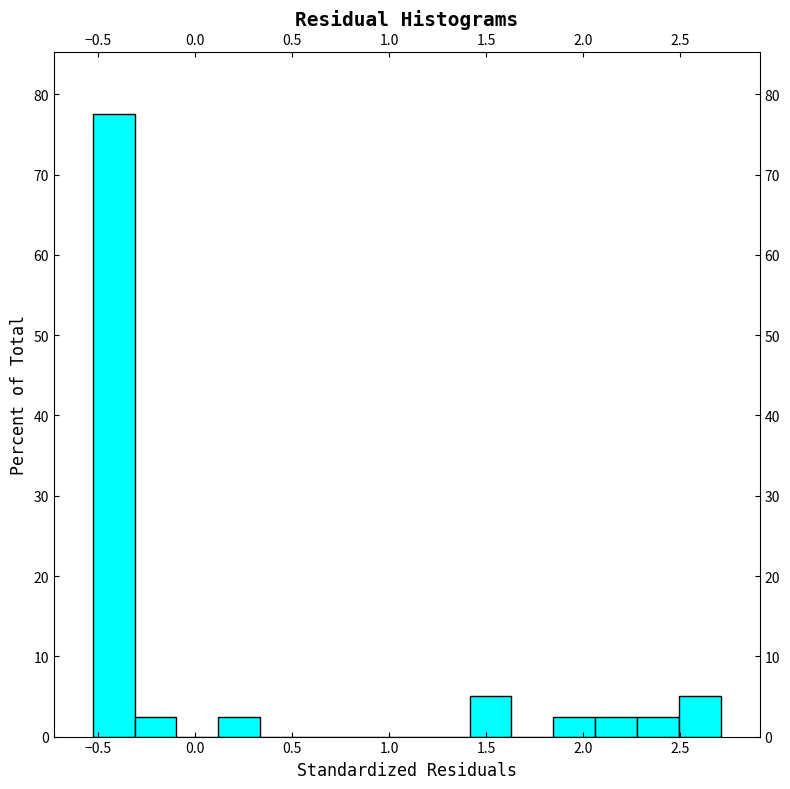

Which range on the x-axis has the tallest bar?

-0.55 to -0.30